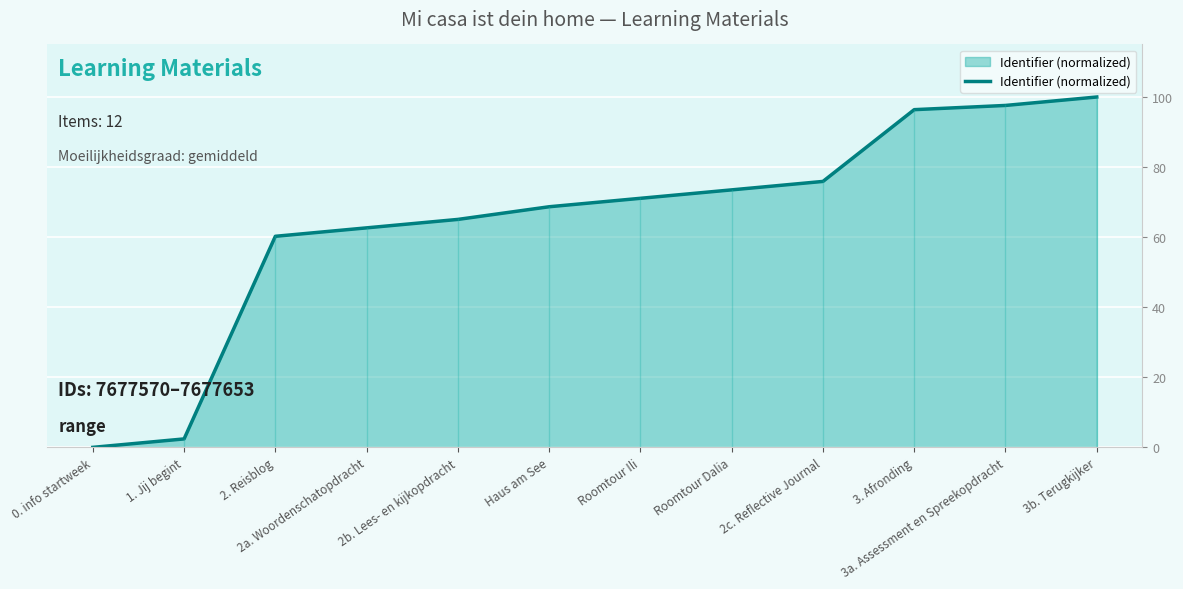

List the labels in order of value, smallest first.

0. info startweek, 1. Jij begint, 2. Reisblog, 2a. Woordenschatopdracht, 2b. Lees- en kijkopdracht, Haus am See, Roomtour Ili, Roomtour Dalia, 2c. Reflective Journal, 3. Afronding, 3a. Assessment en Spreekopdracht, 3b. Terugkijker